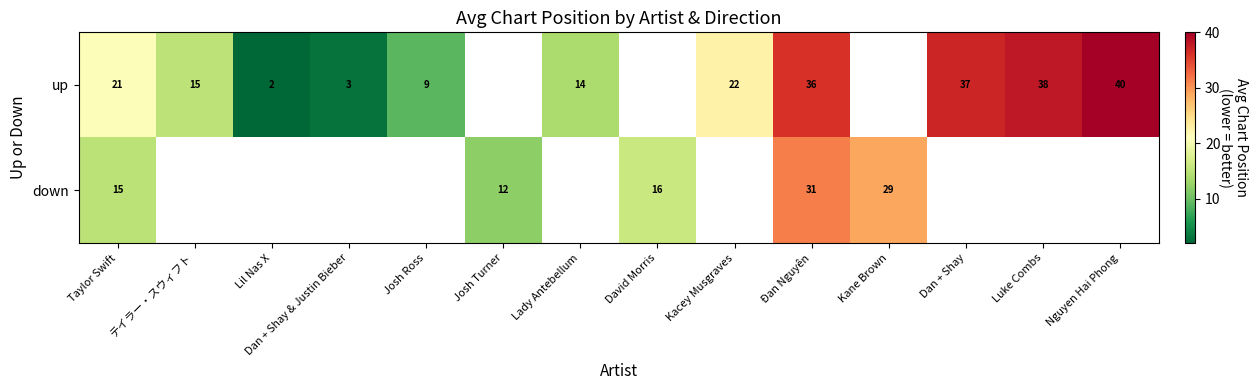

What is the highest value of the down series?

31.2